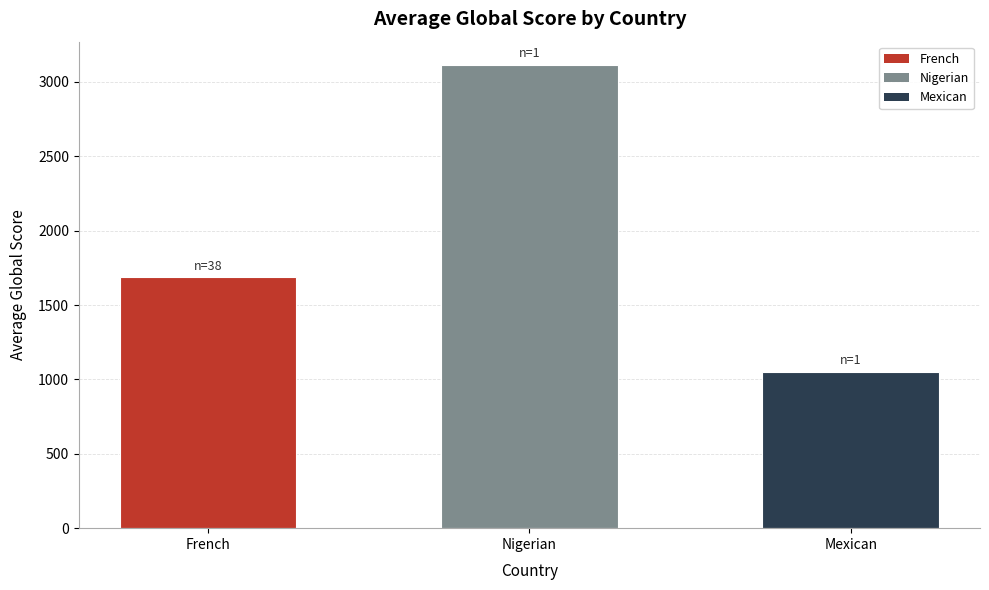

Is it true that the value at Nigerian is 995?

False